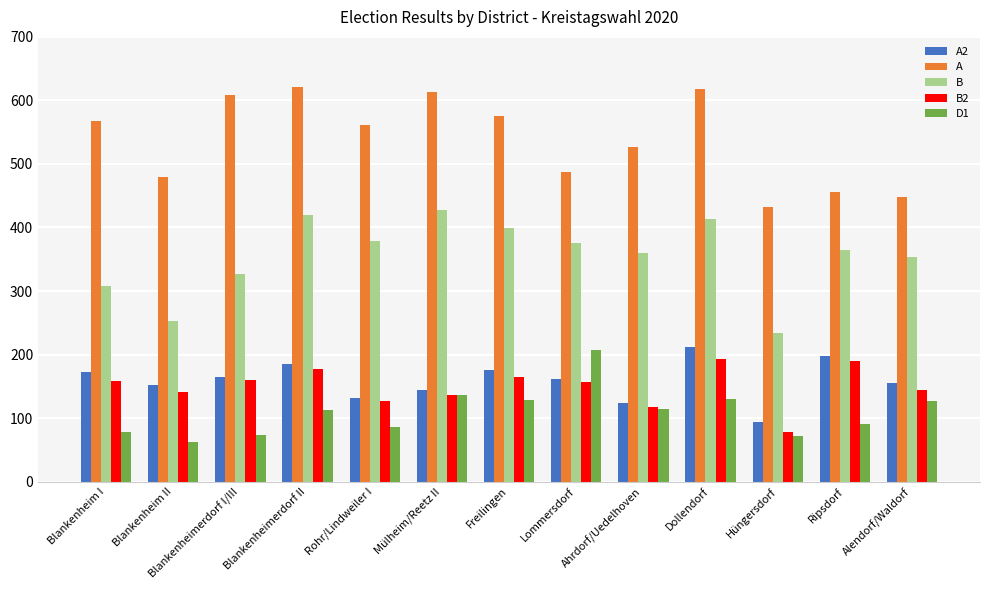

At how many categories does at least one series exceed 238?

13